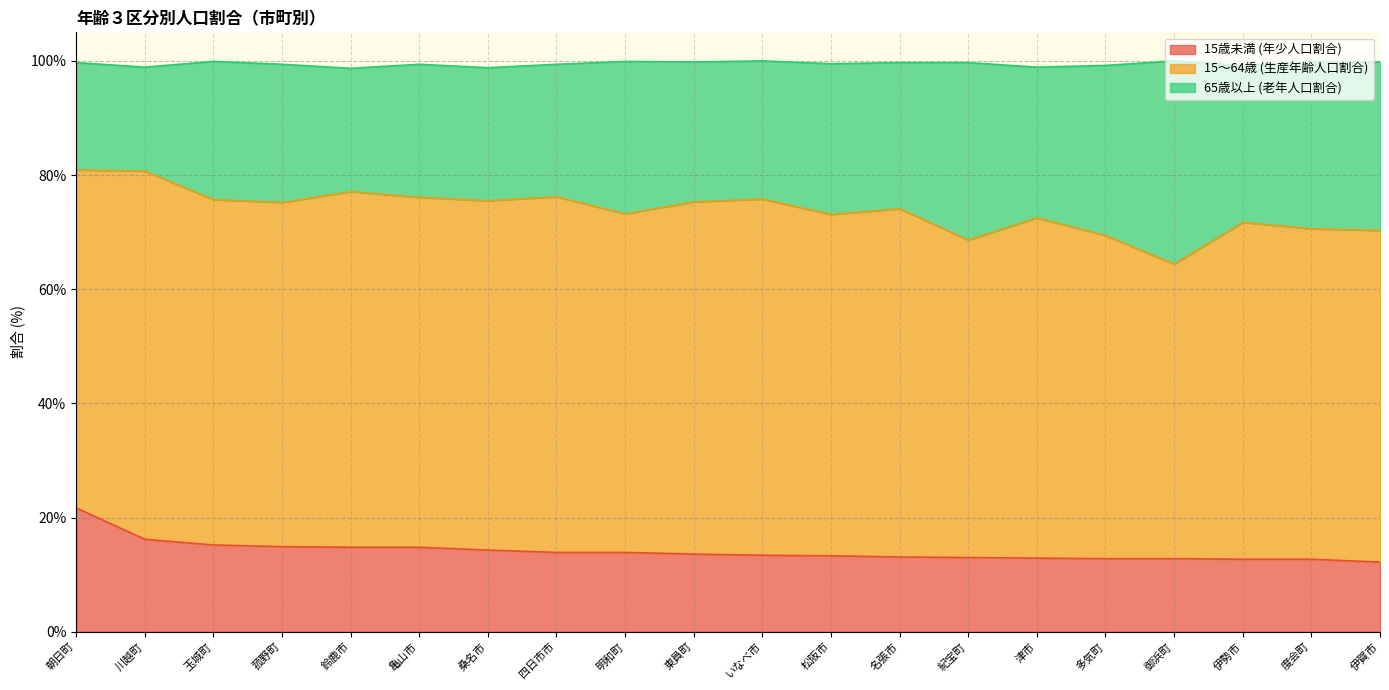

What is the total value across all series at 紀宝町?

99.7